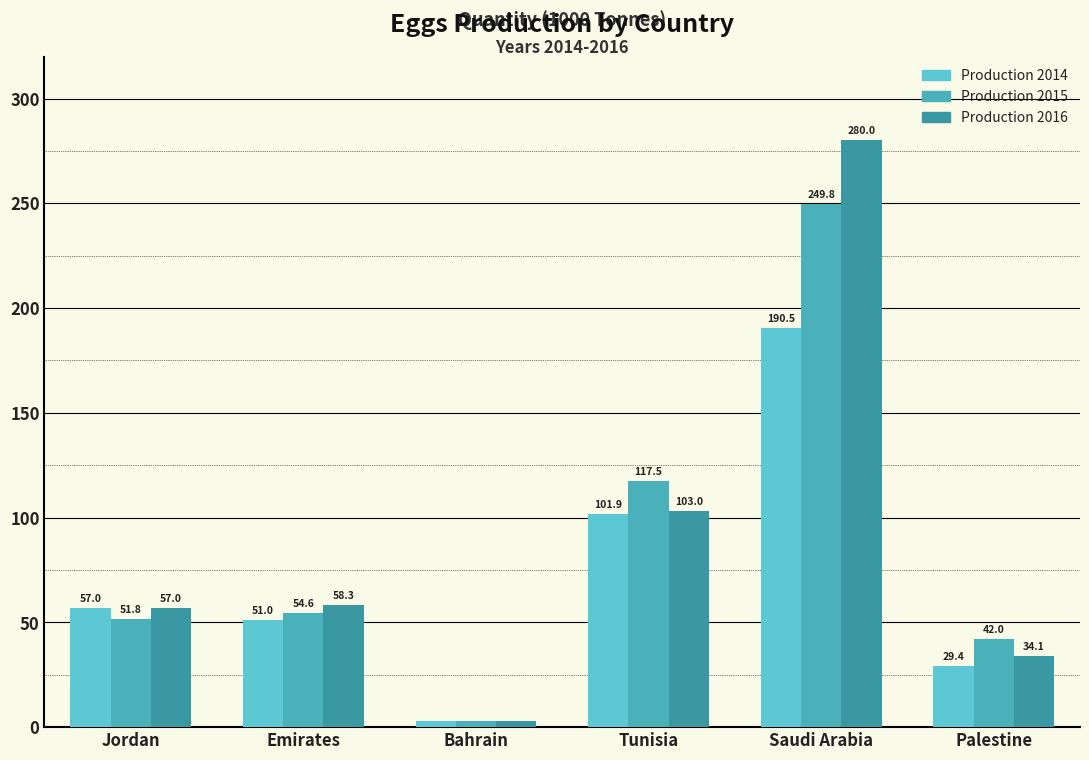

How many bars are there in total?

18